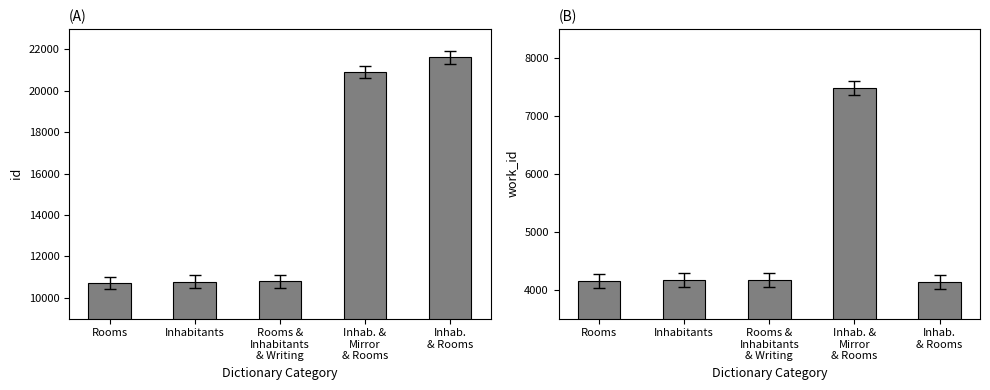

What is the label of the 3rd bar from the left?

Rooms &
Inhabitants
& Writing